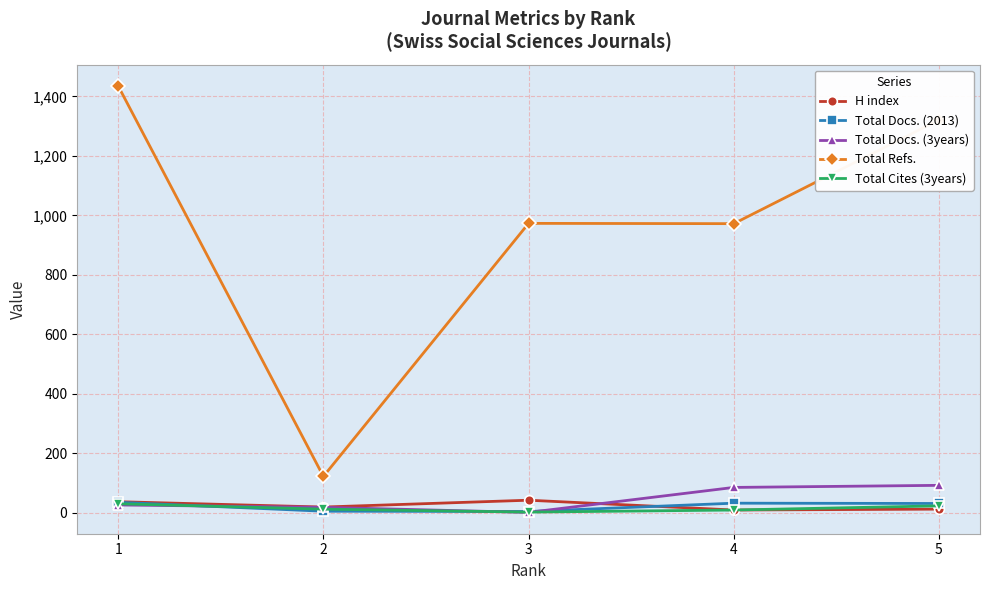

At how many categories does at least one series exceed 332?

4